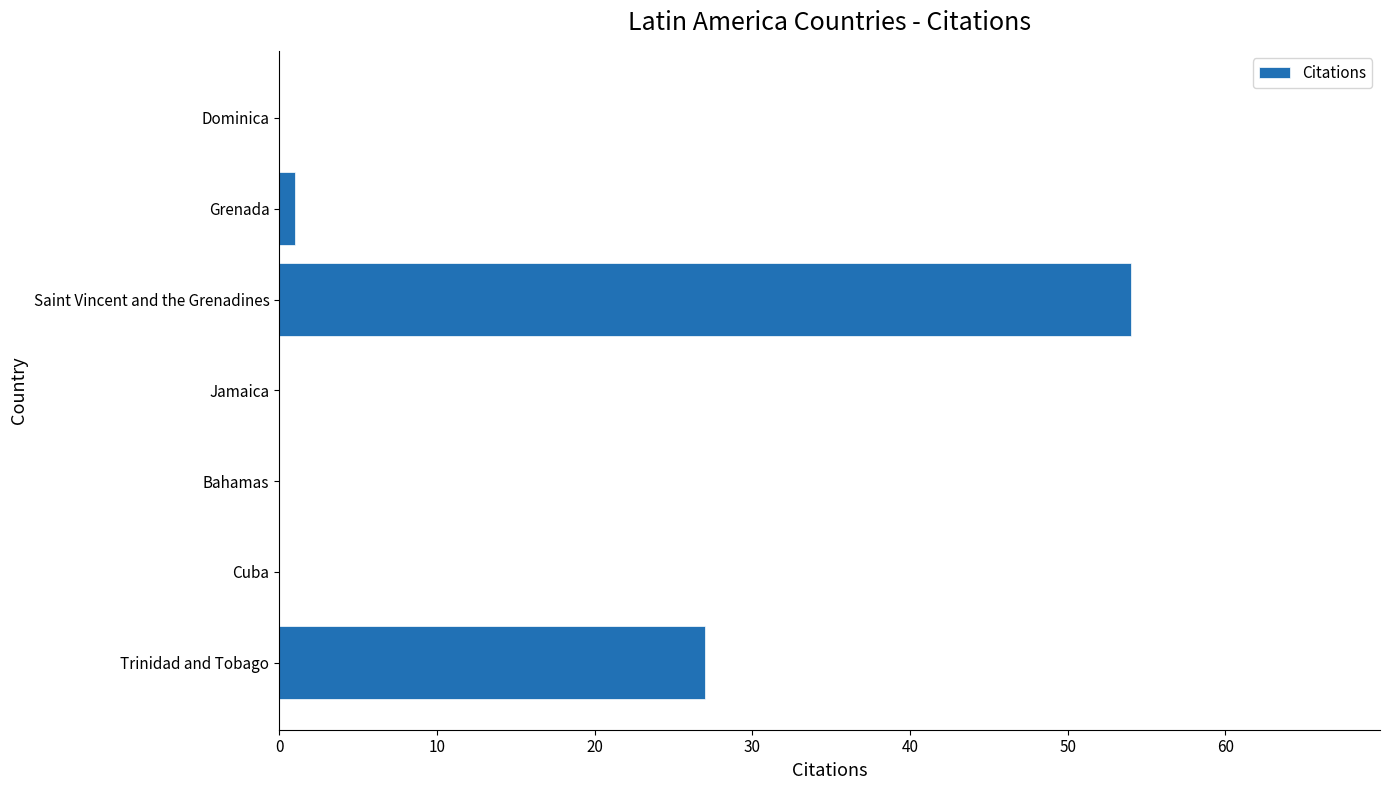

How many series are shown in this chart?

1